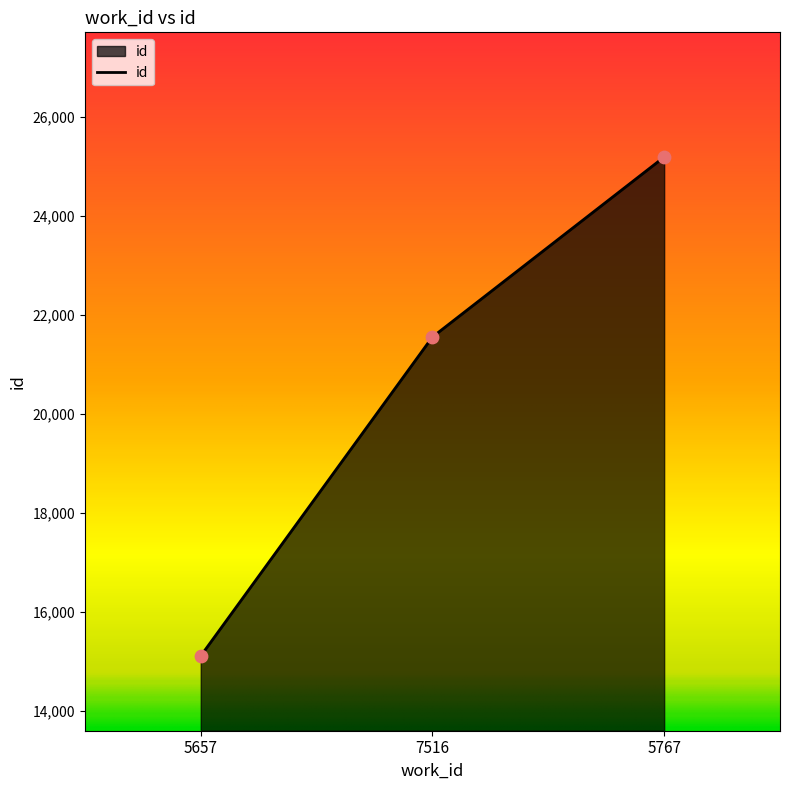

Approximately how many times larger is the value at 7516 compared to 5767?

0.9